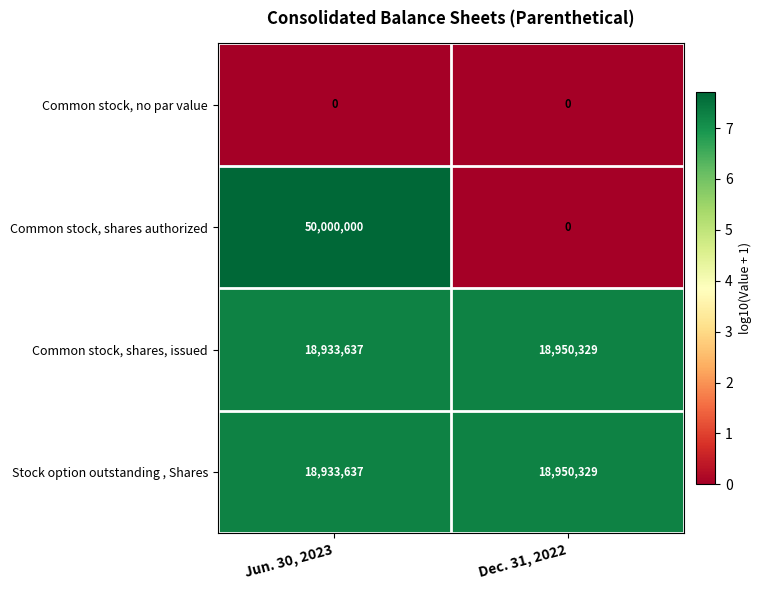

True or false: Common stock, no par value has a value of 0 at Dec. 31, 2022.

True